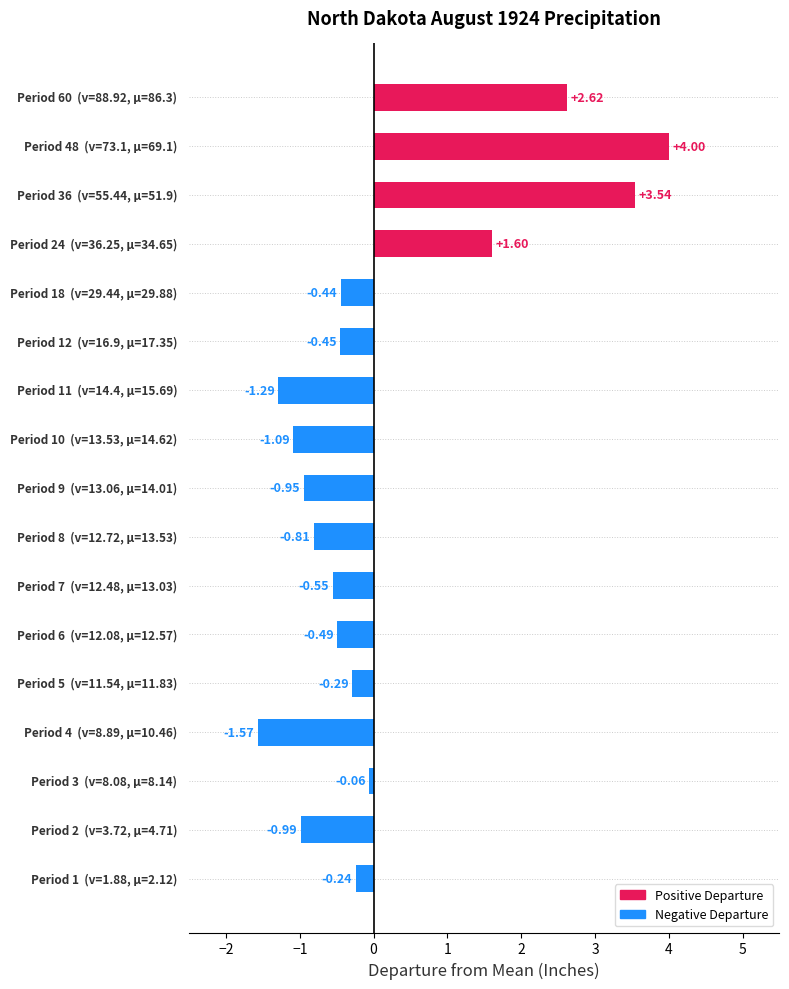

How many values are below zero?

13